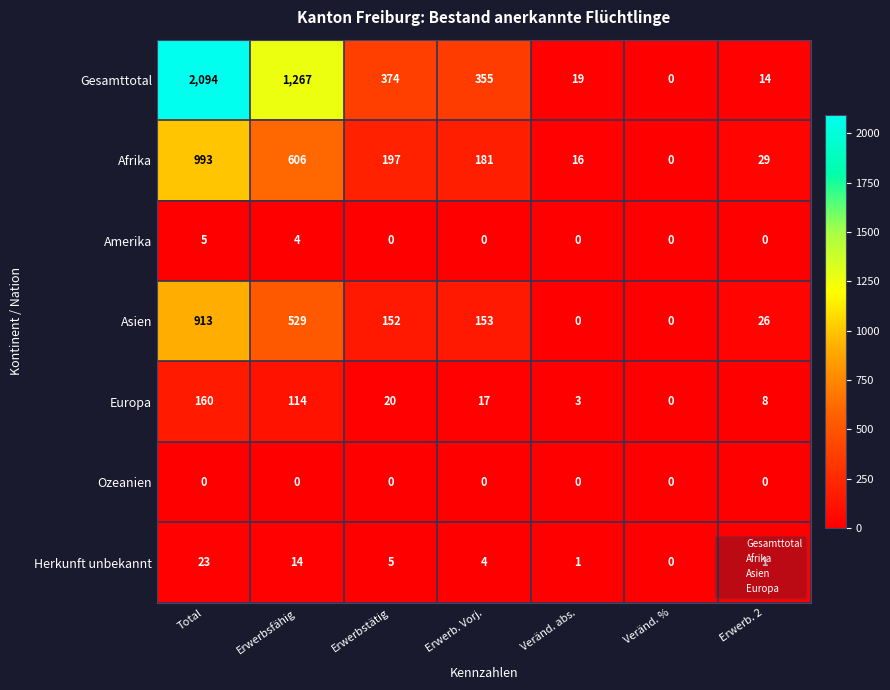

At which category does the chart reach its peak across all series?

Total